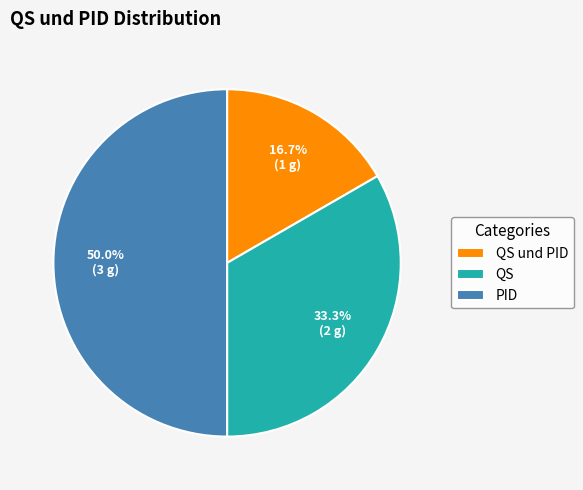

Which slice is the smallest?

QS und PID